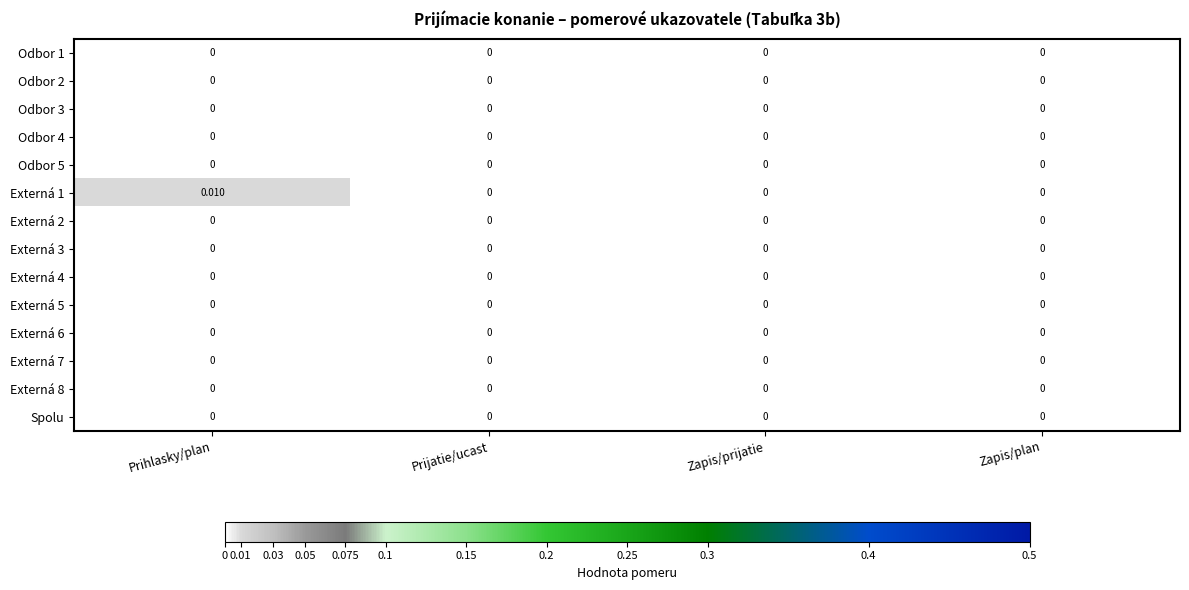

How many distinct data groups are displayed?

14